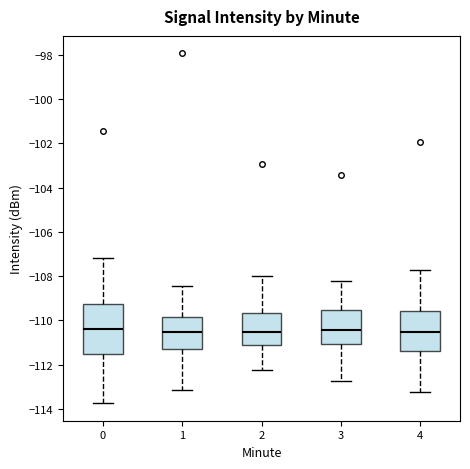

Reading left to right, transcribe this box plot: for each box, give where its median line is, the range the box spans, and where its two whiskers end, as read against the y-axis. The values are not printed on the chart, so give them approximately, as read against the axis.

0: median -110.4, box -111.6 to -109.2, whiskers -113.8 to -107.2
1: median -110.6, box -111.4 to -109.8, whiskers -113.2 to -108.4
2: median -110.6, box -111.2 to -109.6, whiskers -112.2 to -108.0
3: median -110.4, box -111.0 to -109.6, whiskers -112.8 to -108.2
4: median -110.6, box -111.4 to -109.6, whiskers -113.2 to -107.8